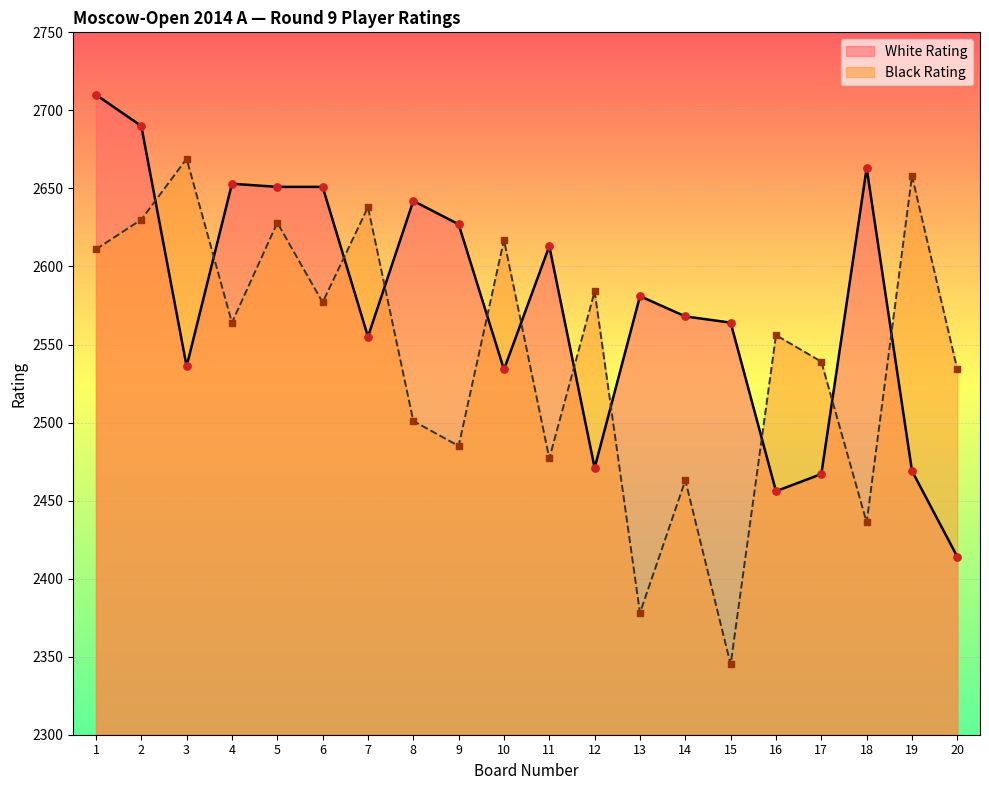

Which series has the widest spread of Y values?

Black Rating